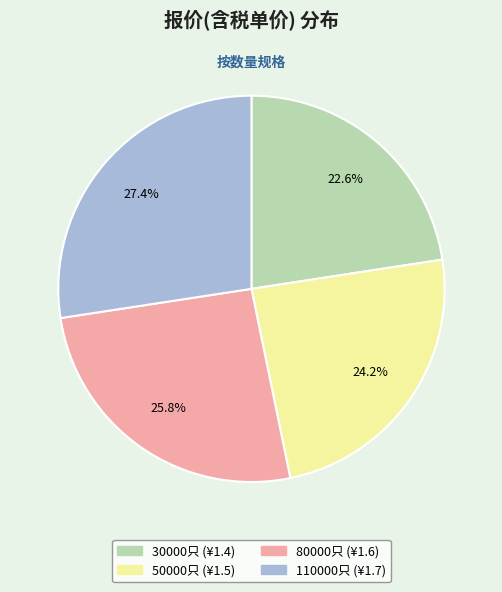

Does any single category account for the majority?

No